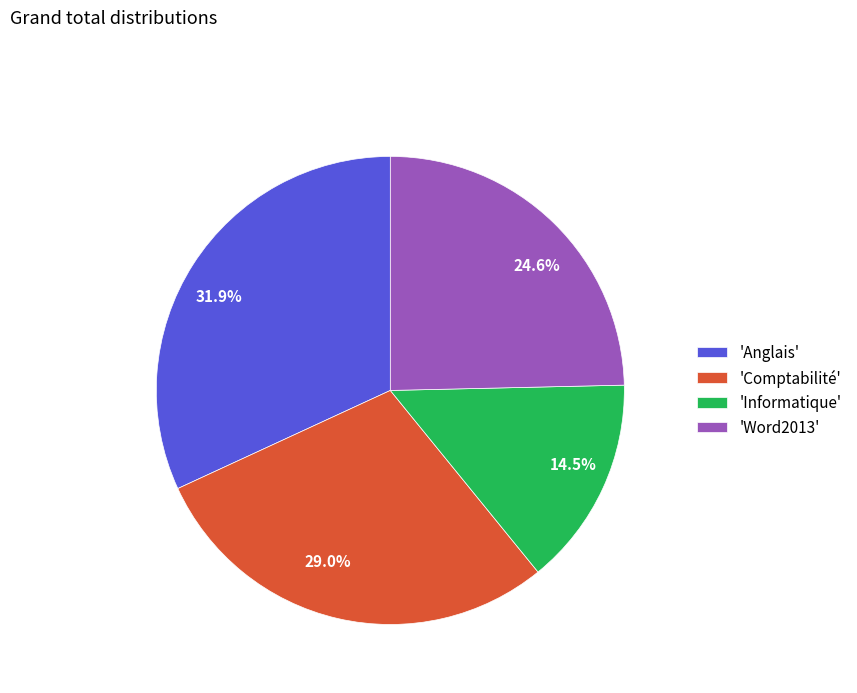

To the nearest percent, what is the difference between the largest and smallest slice percentages?

17%